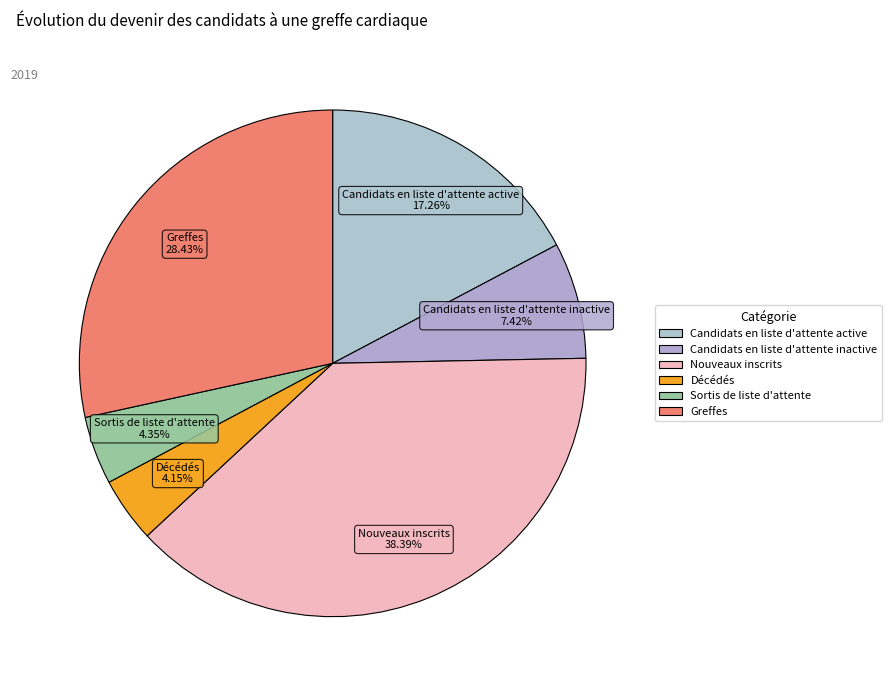

Is Sortis de liste d'attente the majority of the pie?

No